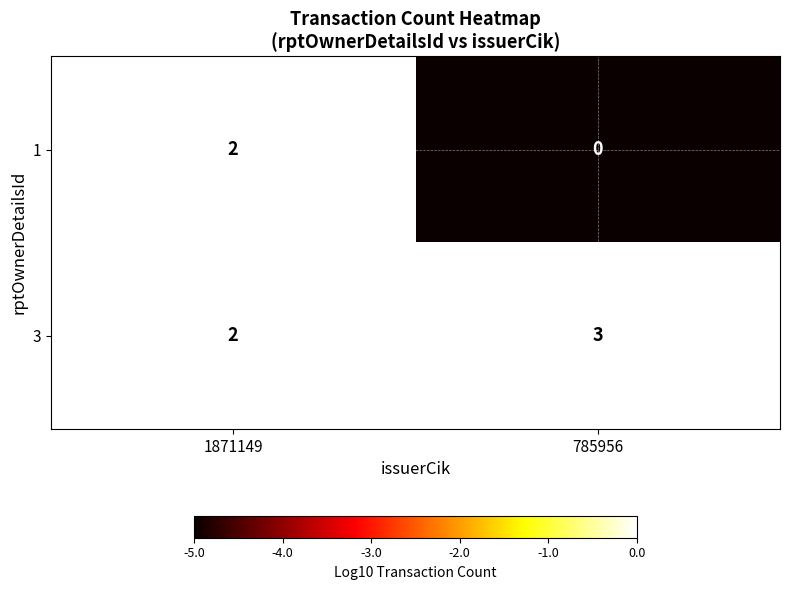

What is the spread (max minus min) of values at 785956?

3